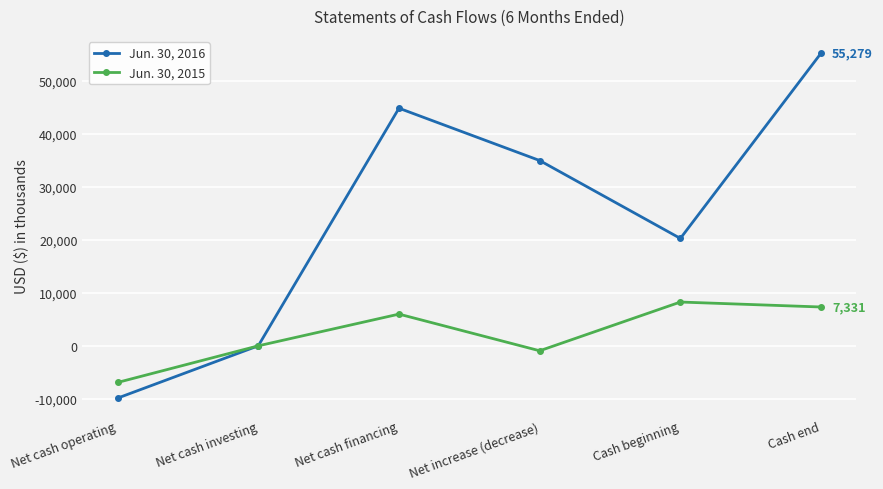

Which series has the widest spread of values?

Jun. 30, 2016